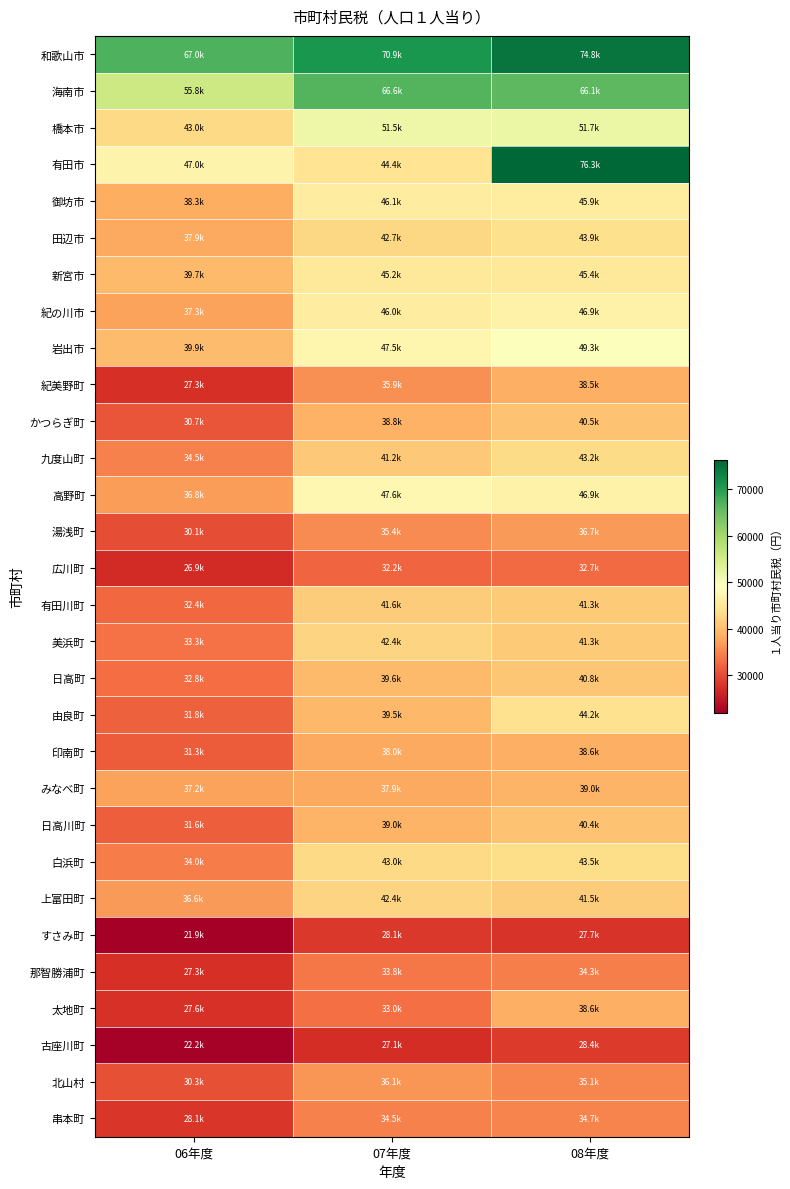

What is the maximum value shown in the chart?

76324.3